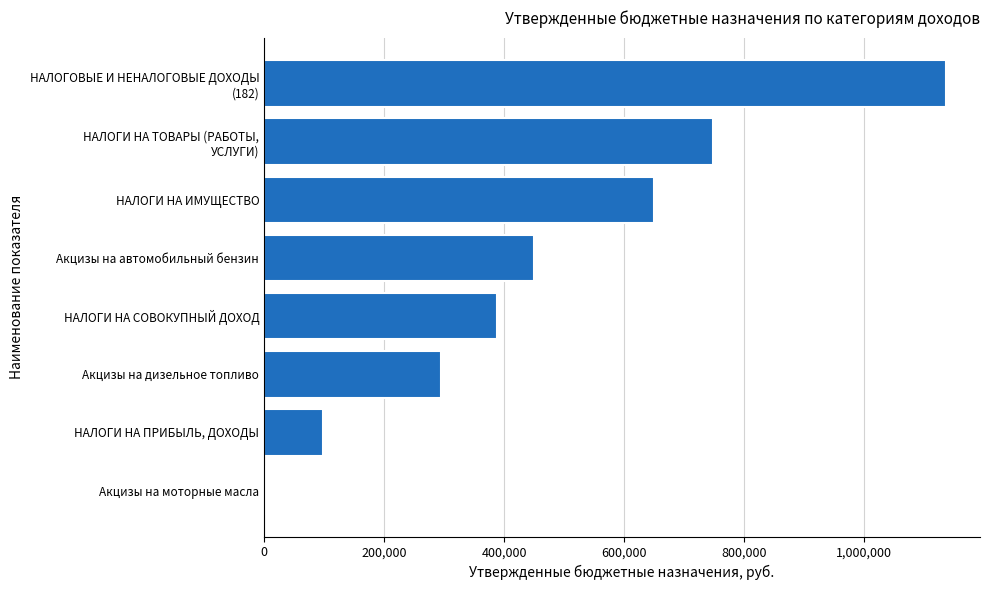

True or false: the data shows 387500 at НАЛОГИ НА СОВОКУПНЫЙ ДОХОД.

True